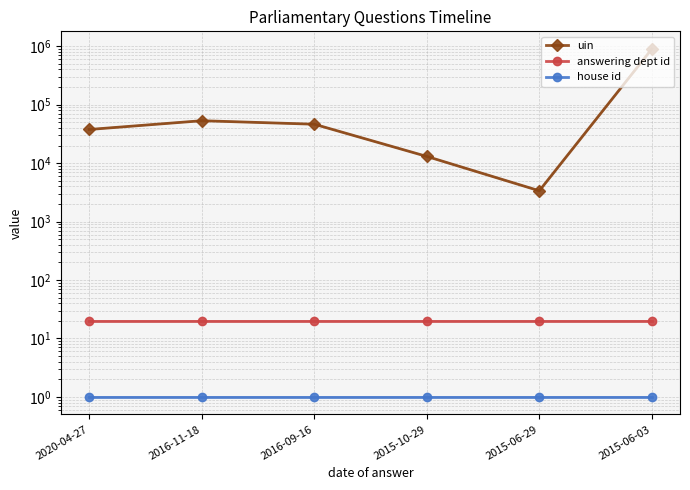

Reading left to right, transcribe all the data shown in this chart.

uin: 2020-04-27=37622	2016-11-18=53140	2016-09-16=46289	2015-10-29=13013	2015-06-29=3362	2015-06-03=900069
answering dept id: 2020-04-27=20	2016-11-18=20	2016-09-16=20	2015-10-29=20	2015-06-29=20	2015-06-03=20
house id: 2020-04-27=1	2016-11-18=1	2016-09-16=1	2015-10-29=1	2015-06-29=1	2015-06-03=1